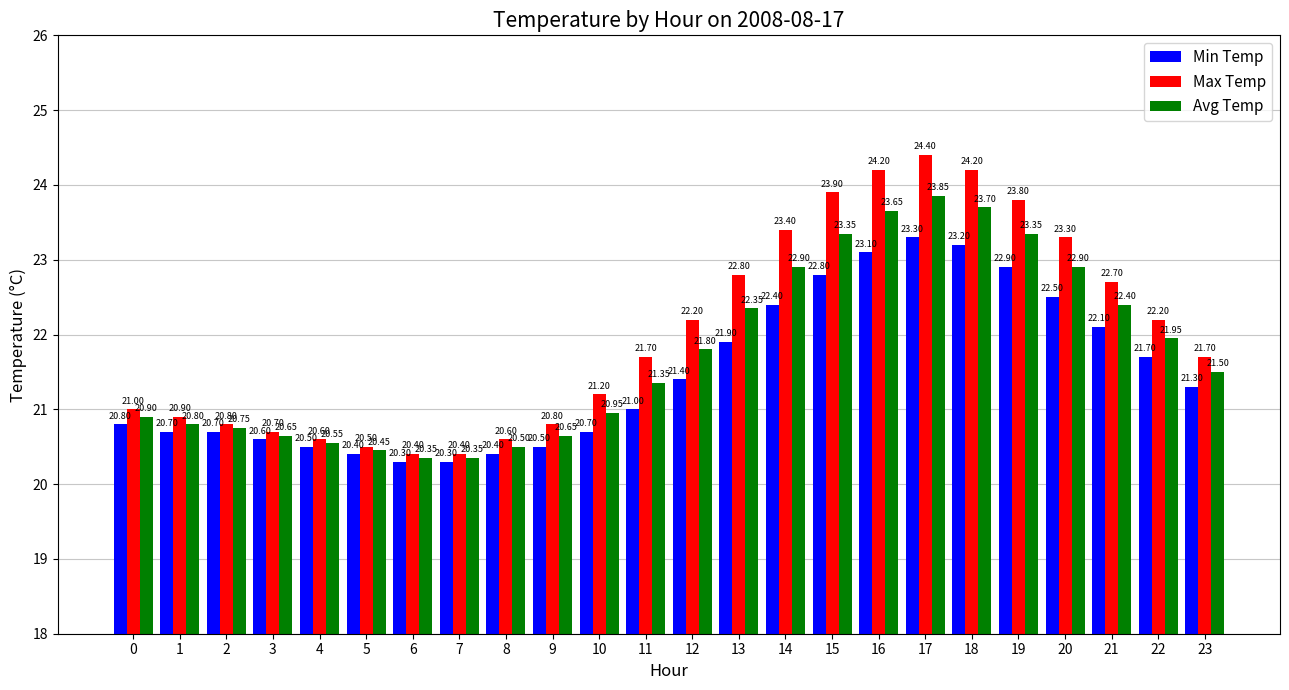

What is the difference between the maximum and minimum values in the Avg Temp series?

3.5